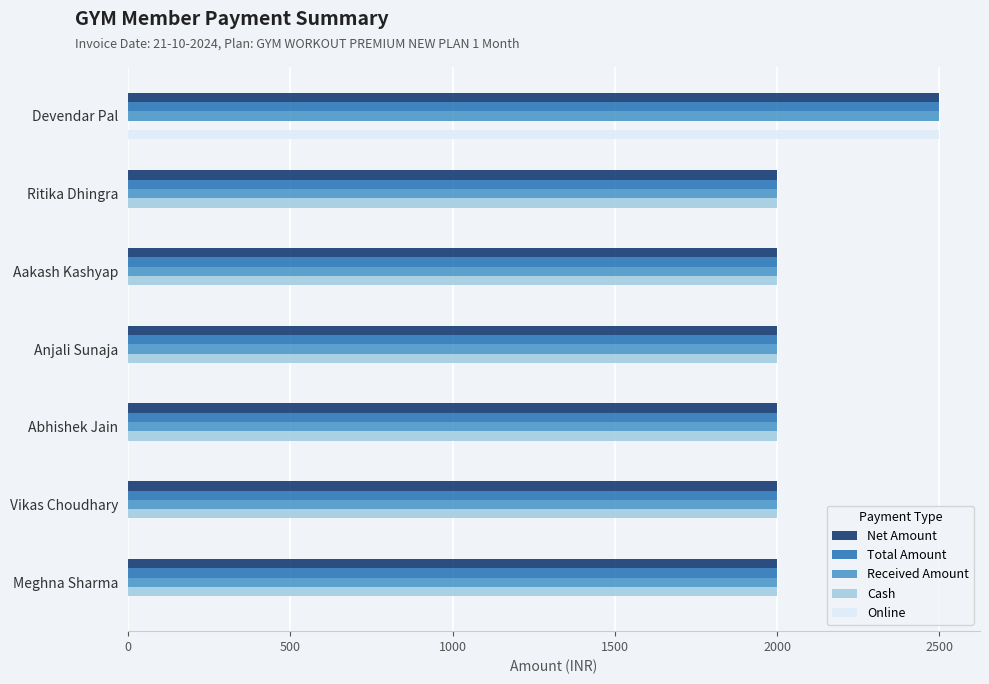

What is the total value across all series at Anjali Sunaja?

8000